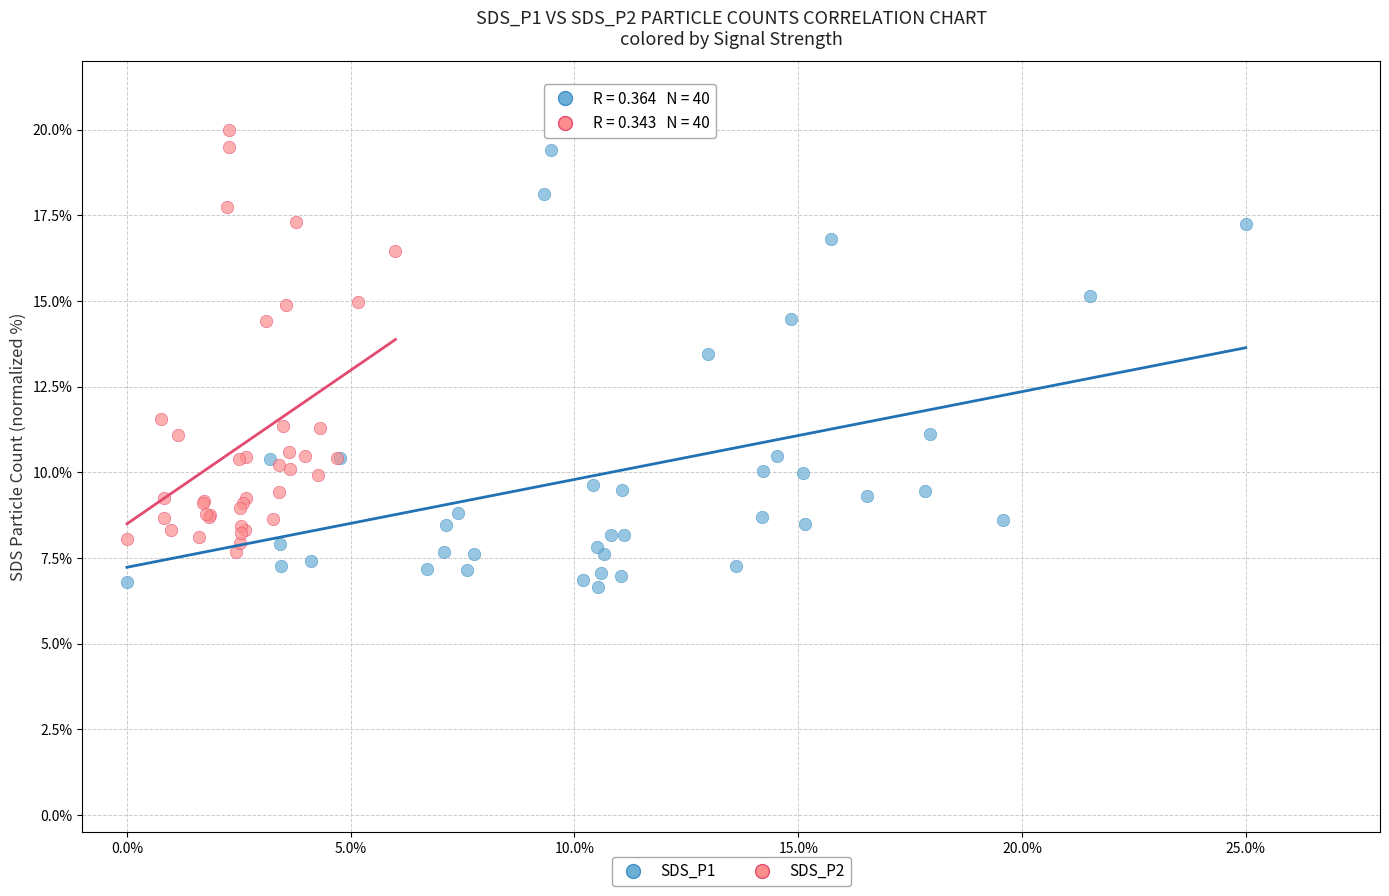

Which series contains the lowest Y value?

SDS_P1